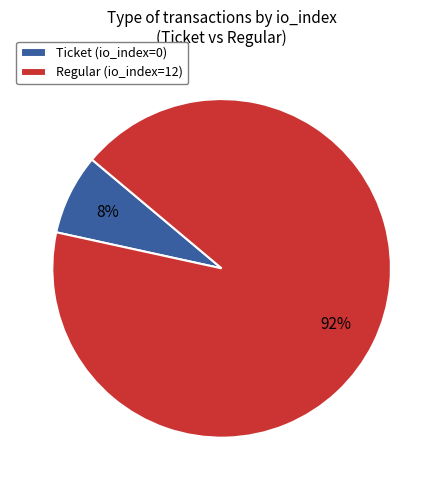

To the nearest percent, what is the average slice percentage?

50%